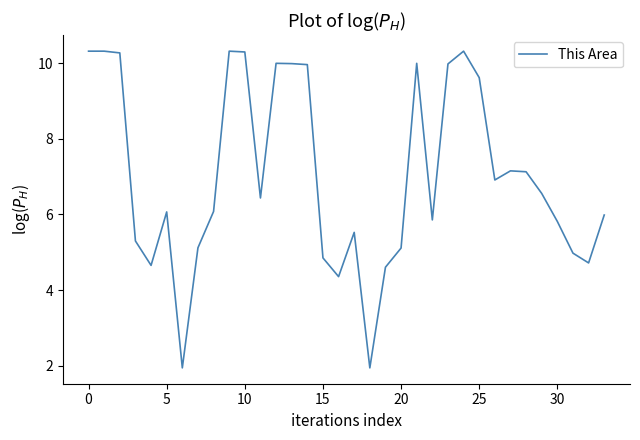

What is the minimum value shown in the chart?

1.9